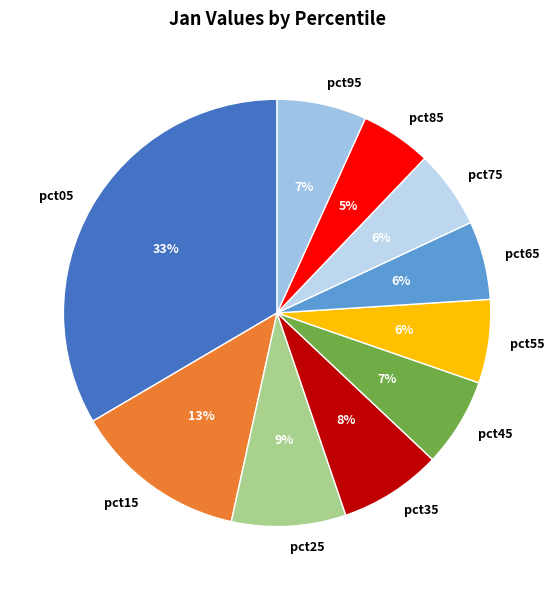

Is pct35 the majority of the pie?

No